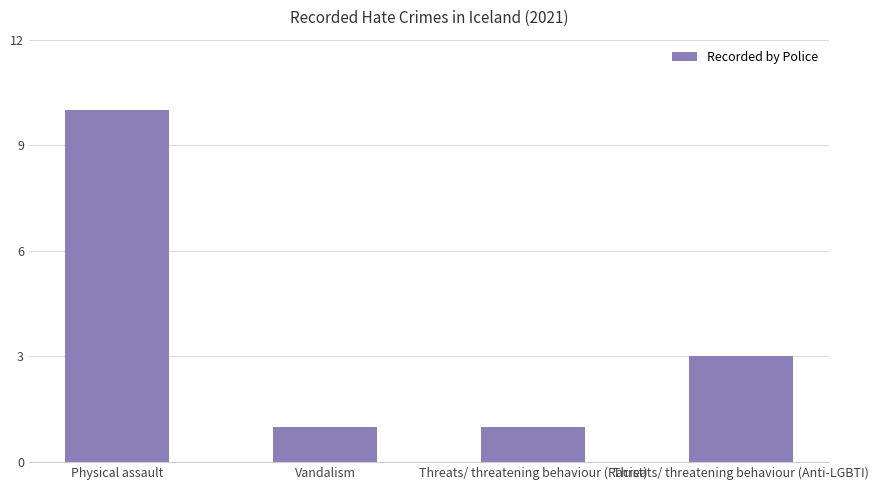

What is the difference between the maximum and minimum values?

9